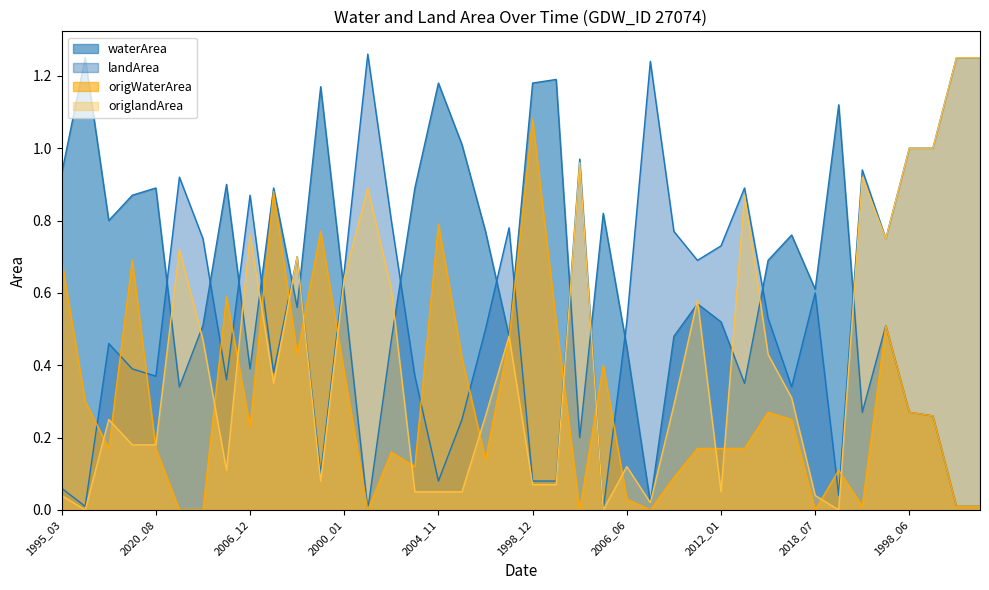

Where do waterArea and origlandArea first cross each other?

2020_08 and 2009_08